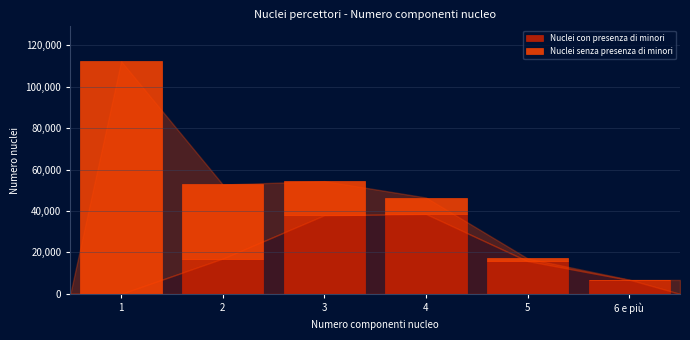

Reading right to left, list the values for the Nuclei con presenza di minori series.

6 e più=6732	5=15822	4=38546	3=37973	2=17048	1=0